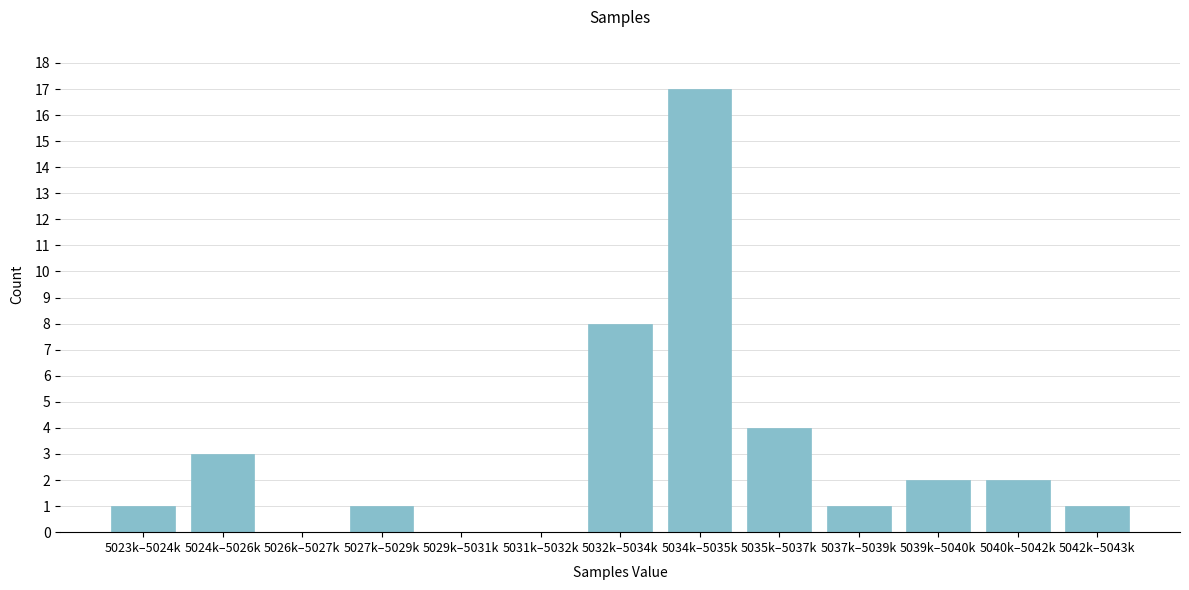

Reading left to right, what are all the values shown in this chart?

5023k–5024k=1	5024k–5026k=3	5026k–5027k=0	5027k–5029k=1	5029k–5031k=0	5031k–5032k=0	5032k–5034k=8	5034k–5035k=17	5035k–5037k=4	5037k–5039k=1	5039k–5040k=2	5040k–5042k=2	5042k–5043k=1